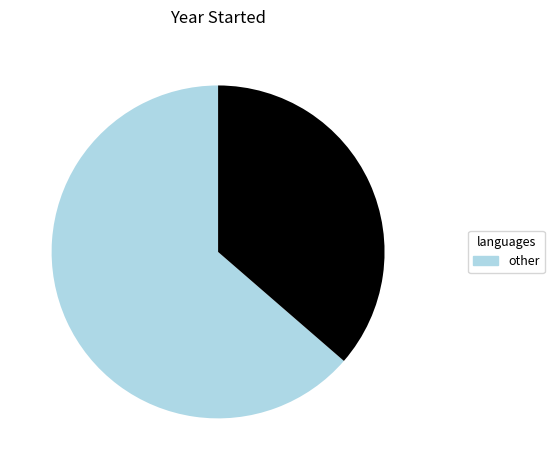

Is there a majority slice in this chart?

Yes